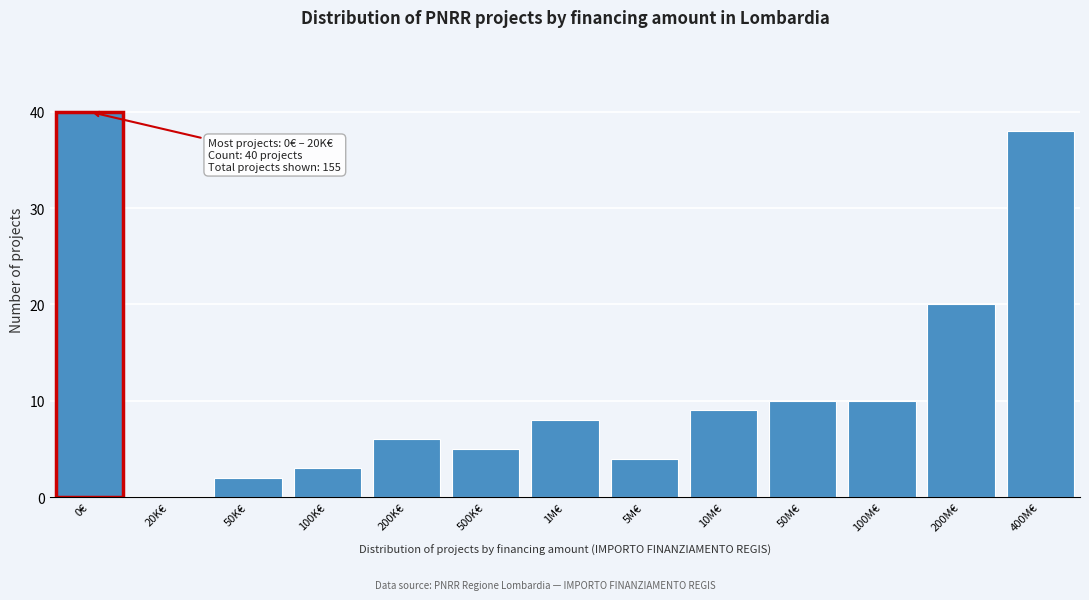

Reading left to right, extract all data points from this chart.

0€=40	20K€=0	50K€=2	100K€=3	200K€=6	500K€=5	1M€=8	5M€=4	10M€=9	50M€=10	100M€=10	200M€=20	400M€=38